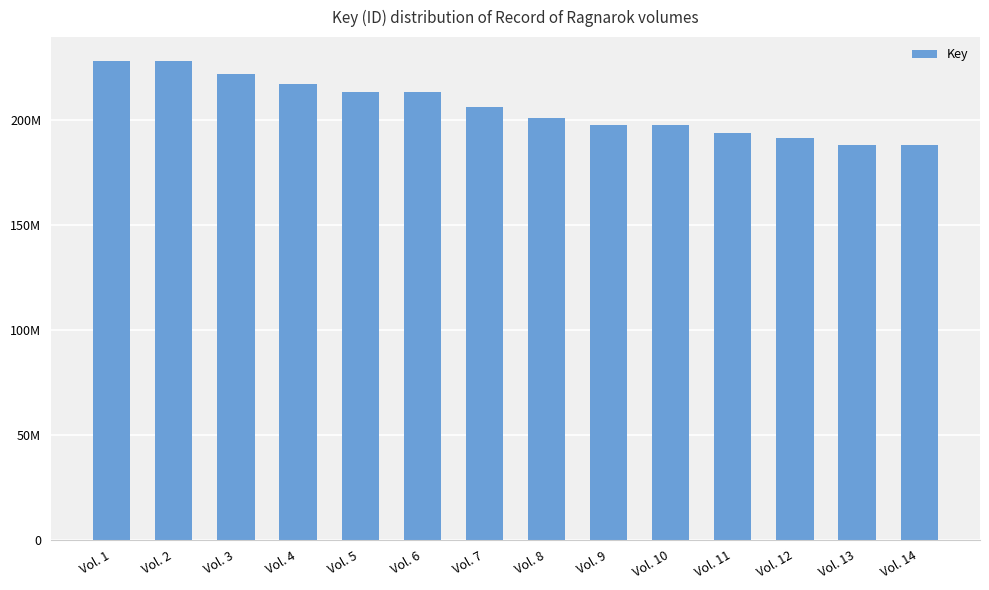

Are the bars horizontal?

No